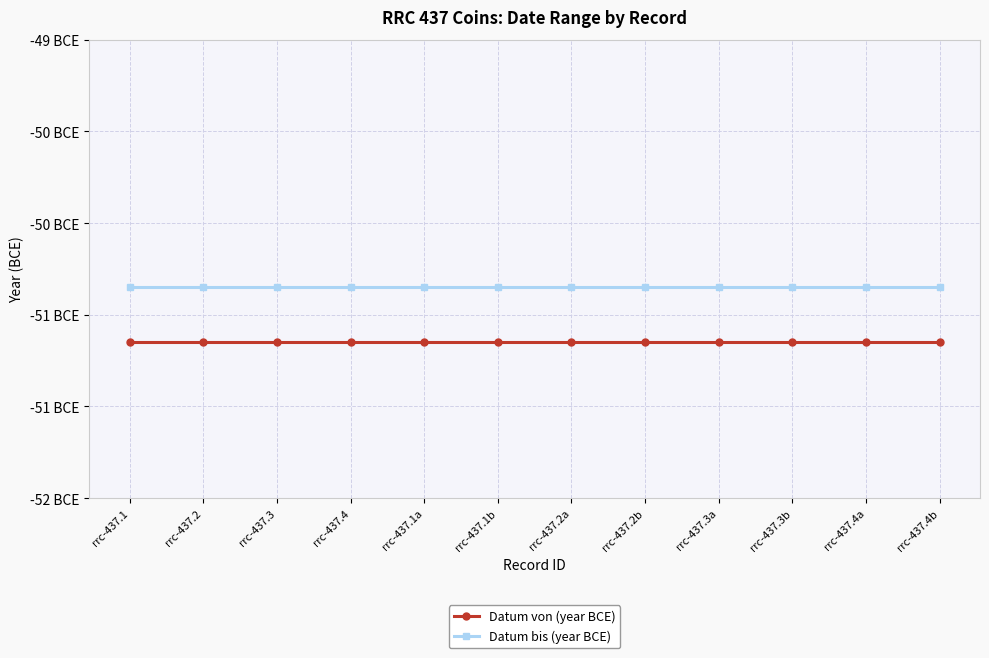

What is the value of the Datum bis (year BCE) point at the 3rd from the left?

-50.9